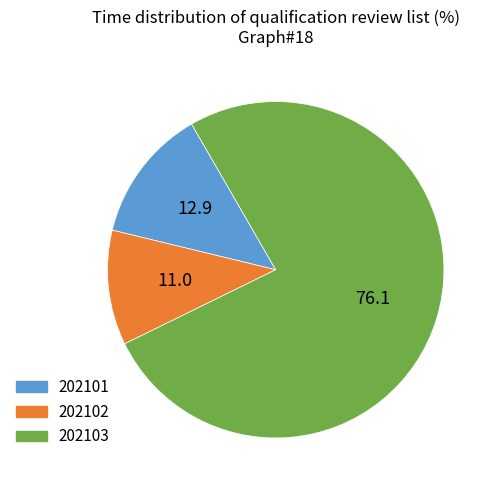

Rank the categories by value from highest to lowest.

202103, 202101, 202102